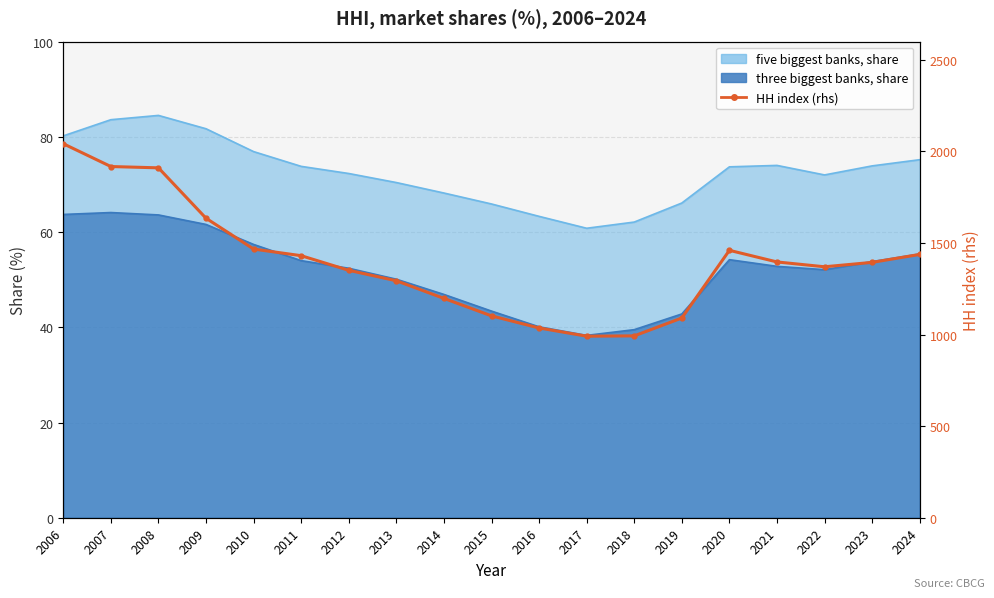

What is the value of the 16th point from the left?

1396.8